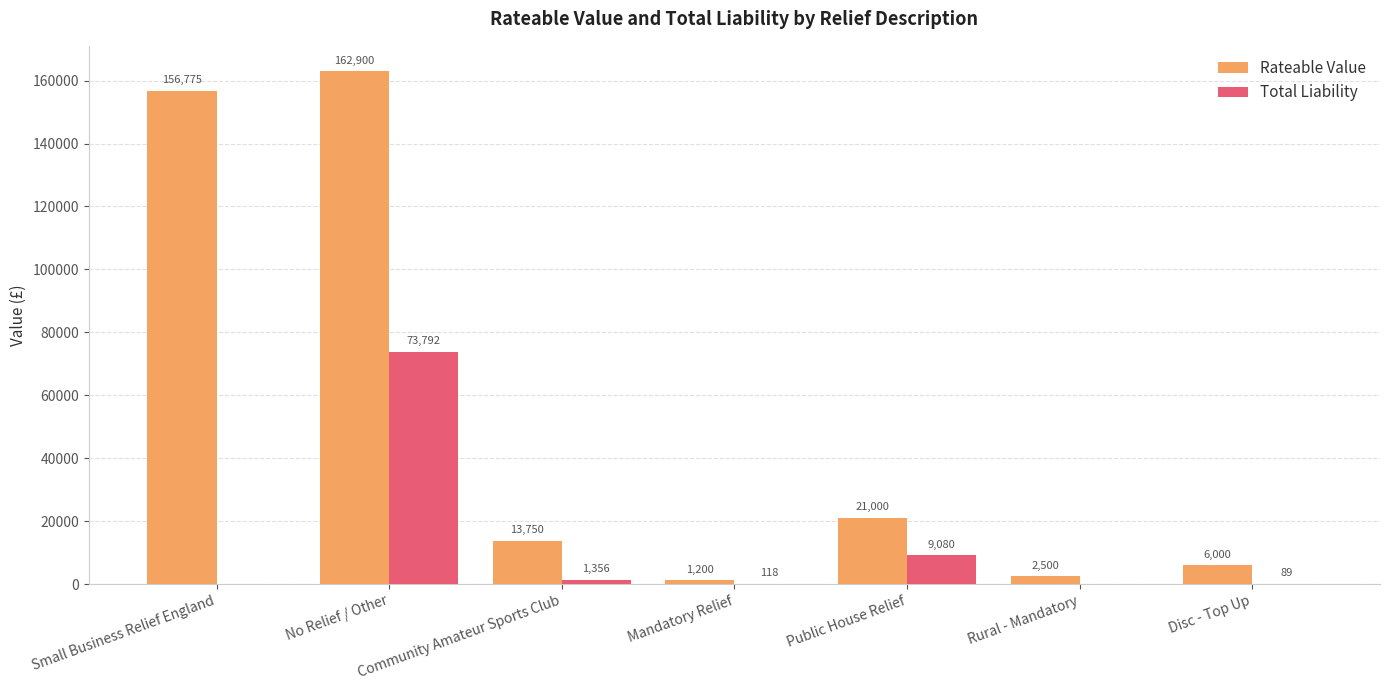

Which series has the largest total across all categories?

Rateable Value